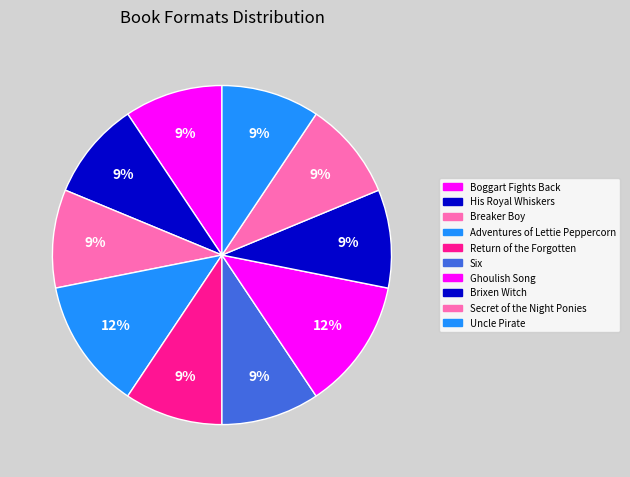

Count the number of slices in the pie.

10